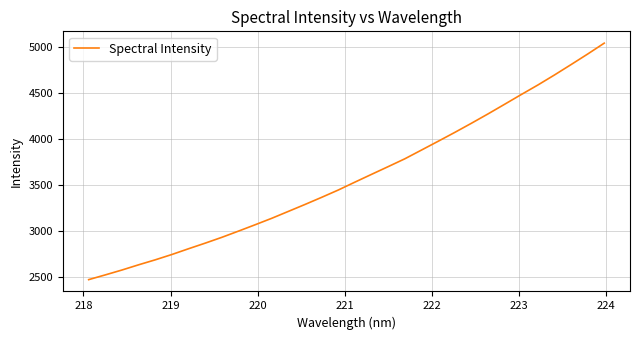

What is the minimum value shown in the chart?

2473.8